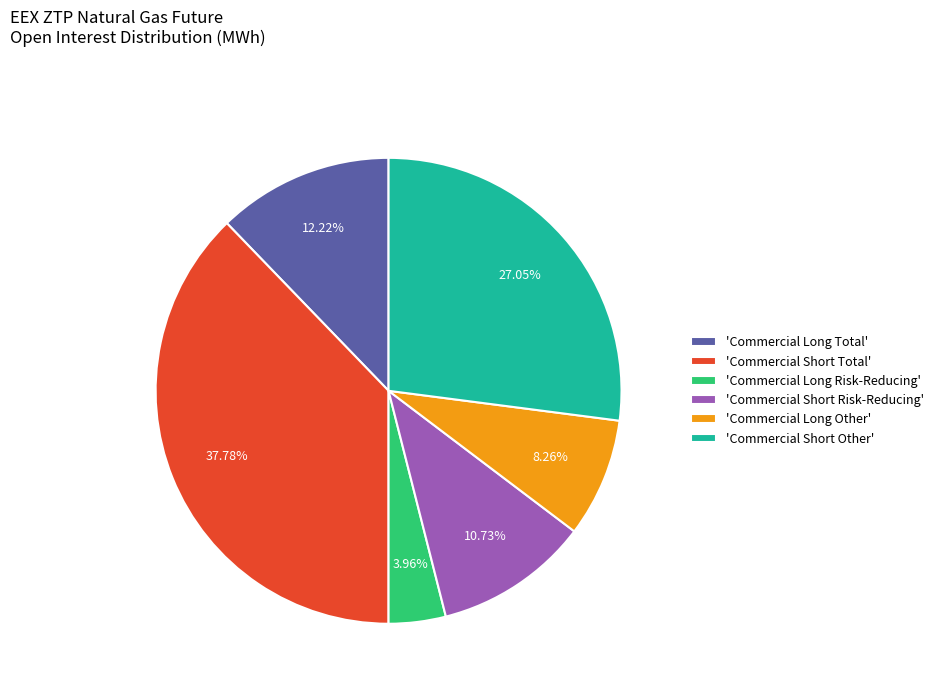

Does 'Commercial Short Other' account for over 50% of the chart?

No